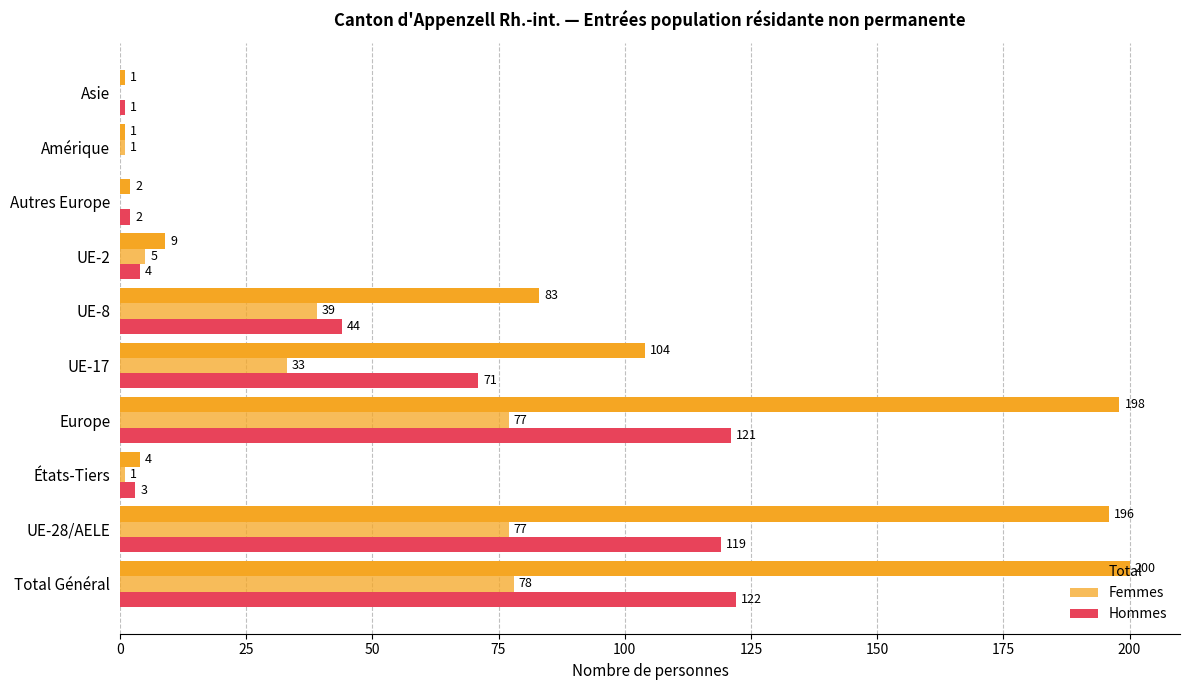

How many categories are shown in the chart?

10